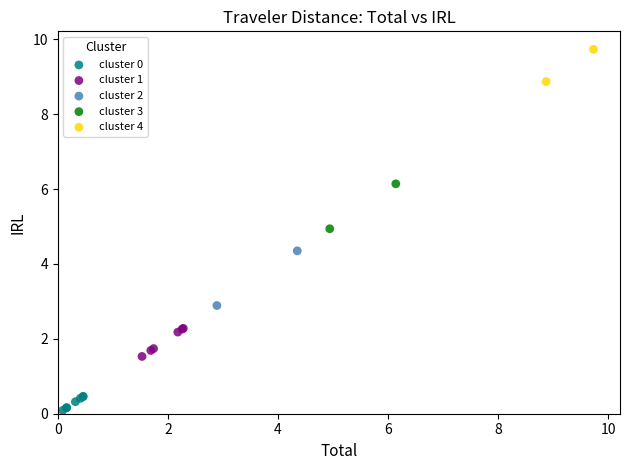

What are all the series names shown in the legend?

cluster 0, cluster 1, cluster 2, cluster 3, cluster 4